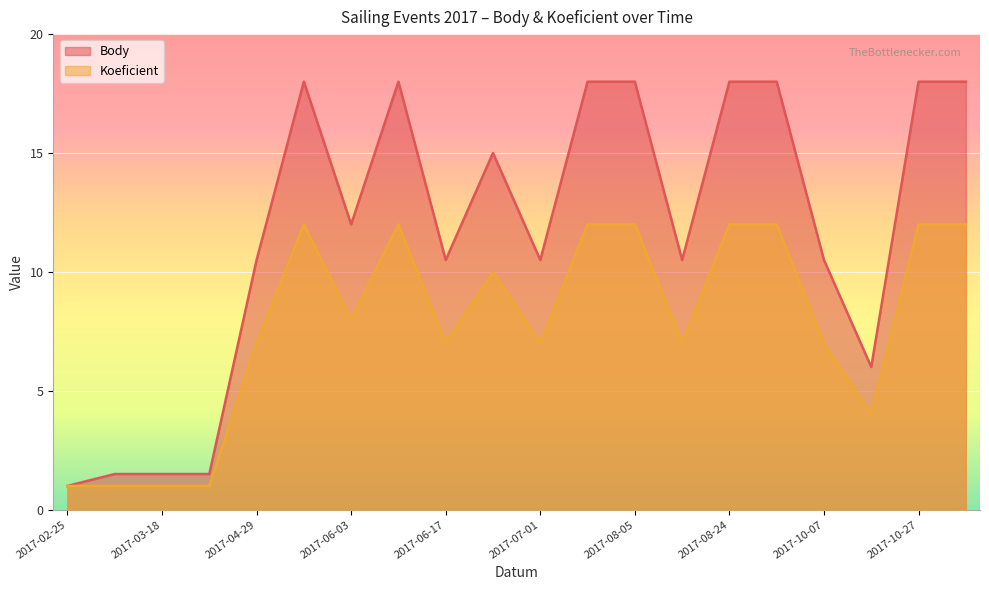

What is the sum of the Body values at 2017-06-09 and 2017-04-01?

19.5